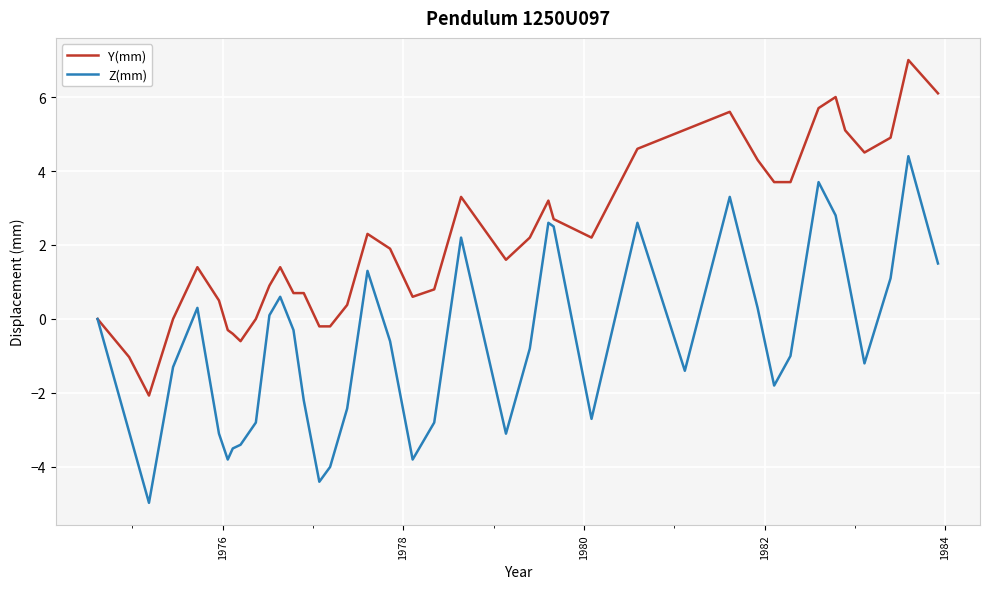

What is the value of the Y(mm) point at the 22nd from the left?

3.3